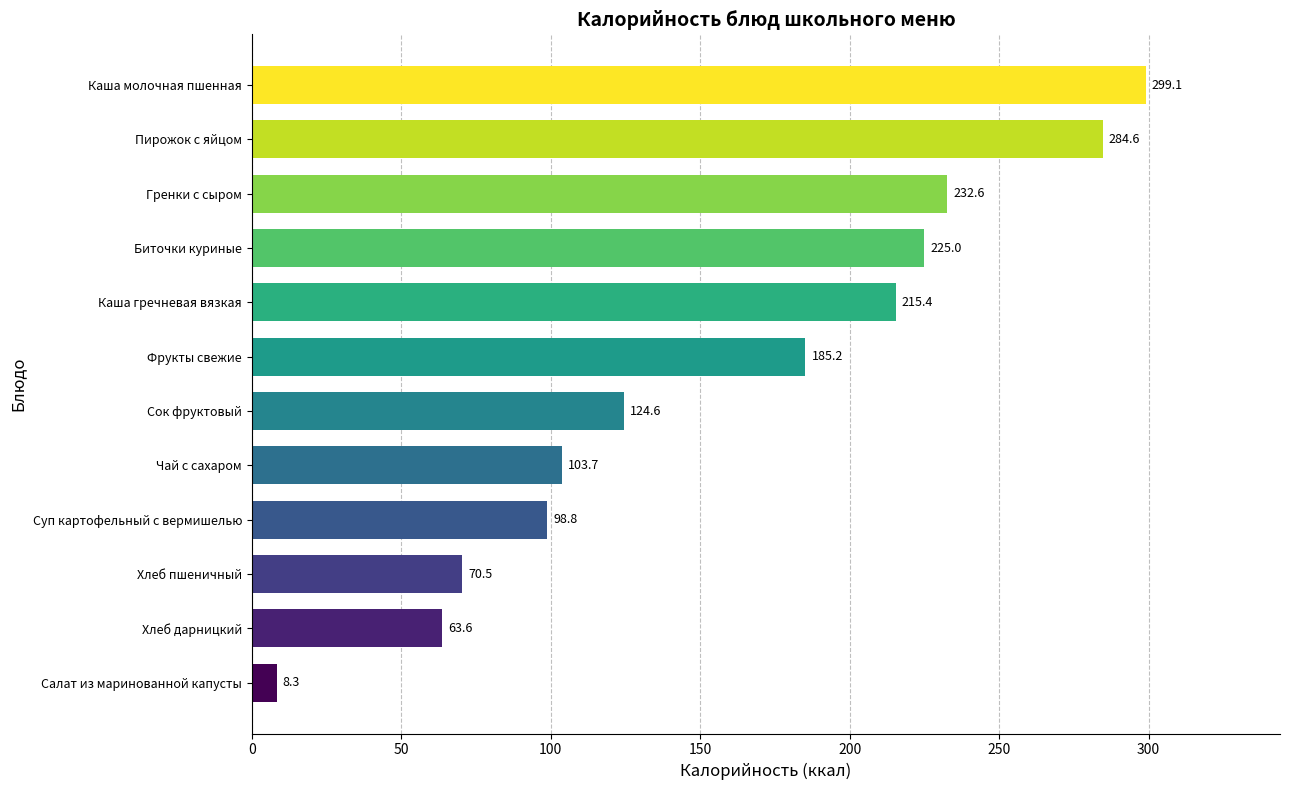

Count the number of values greater than 185.

6